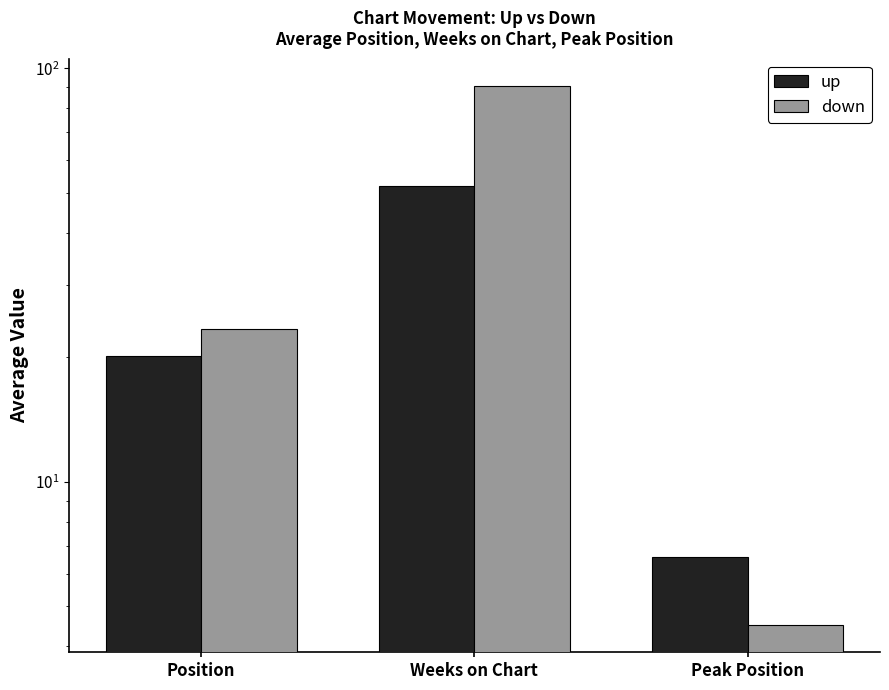

What is the label of the 2nd bar from the right?

Weeks on Chart